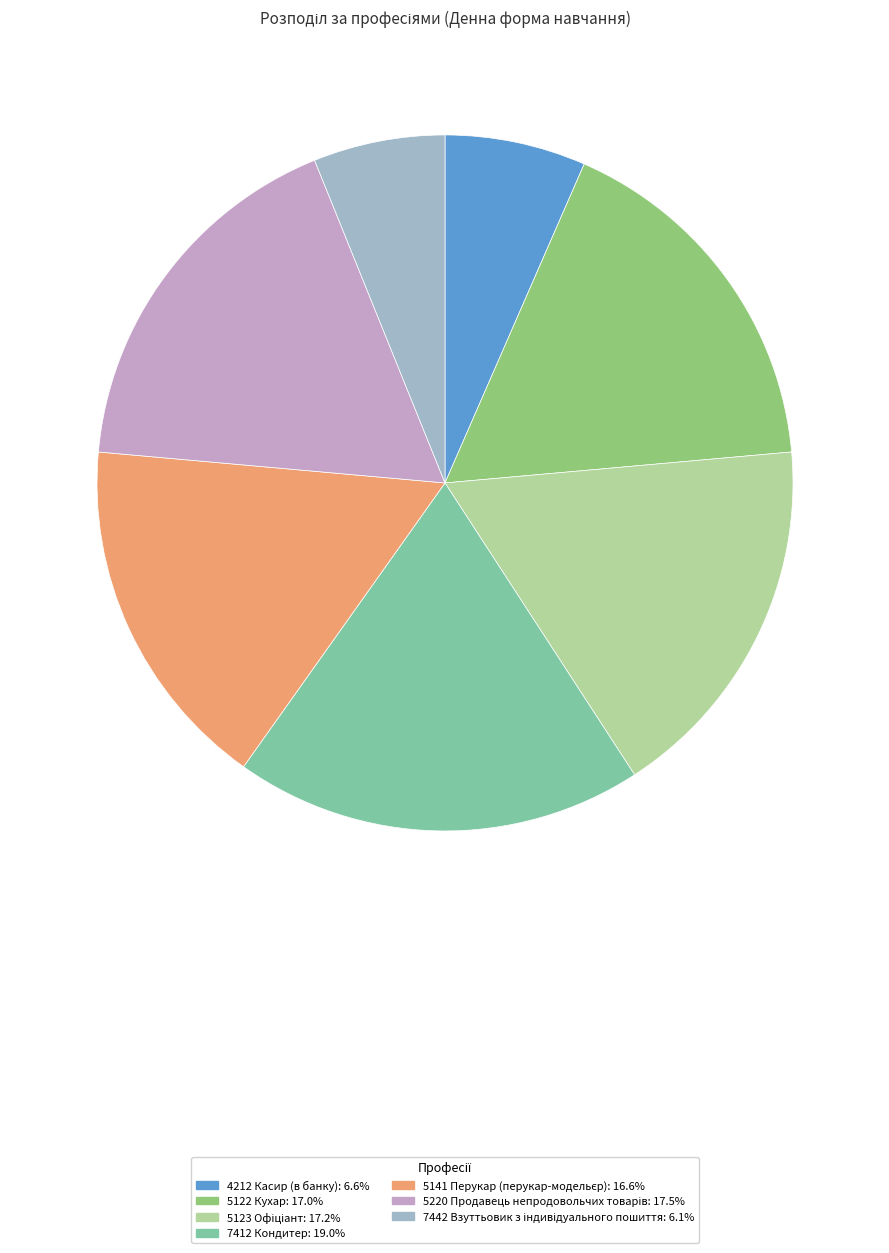

Is there a majority slice in this chart?

No